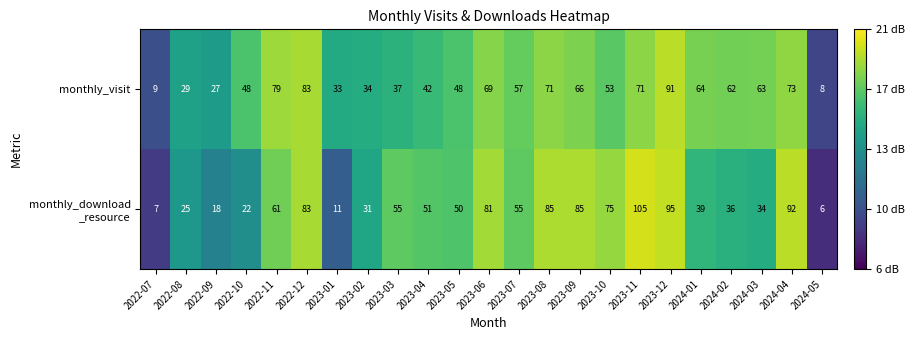

At how many categories does at least one series exceed 44?

17